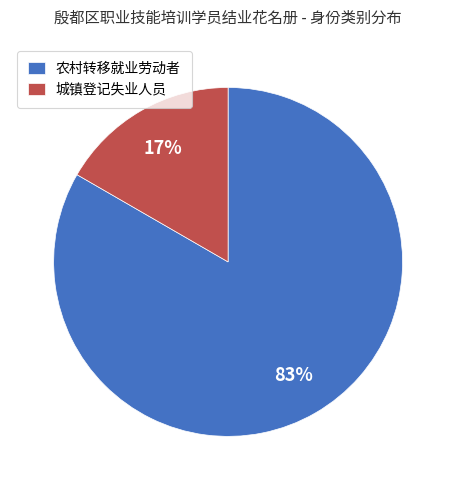

To the nearest percent, what portion does 城镇登记失业人员 represent?

17%